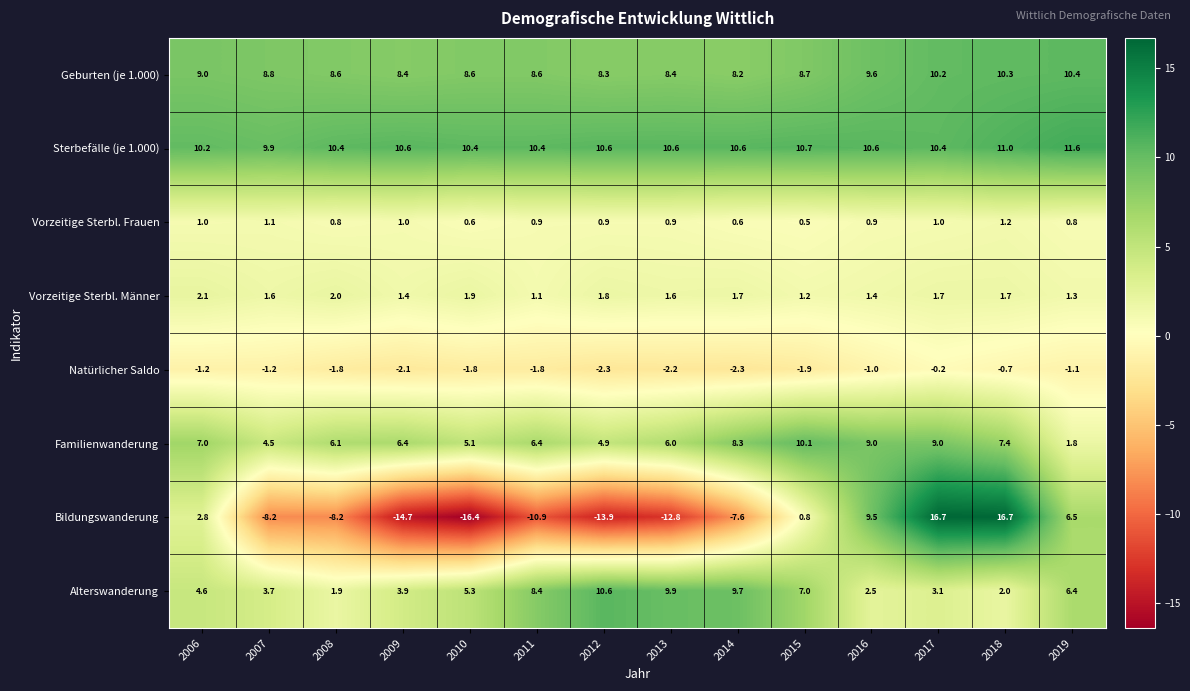

What is the smallest value displayed?

-16.4